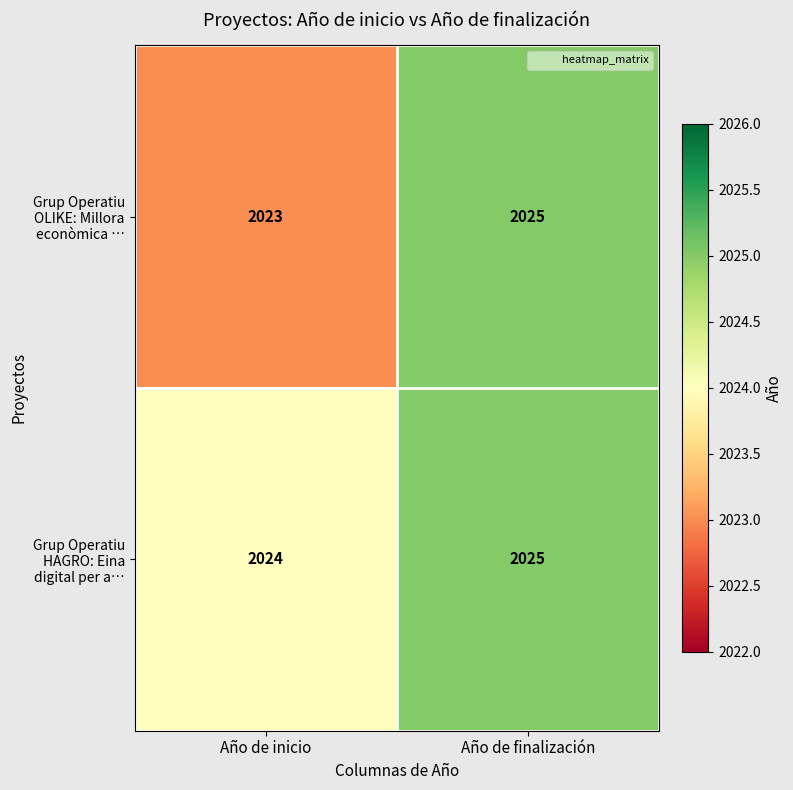

The value of Grup Operatiu OLIKE: Millora econòmica … at Año de inicio is 2023. True or false?

True